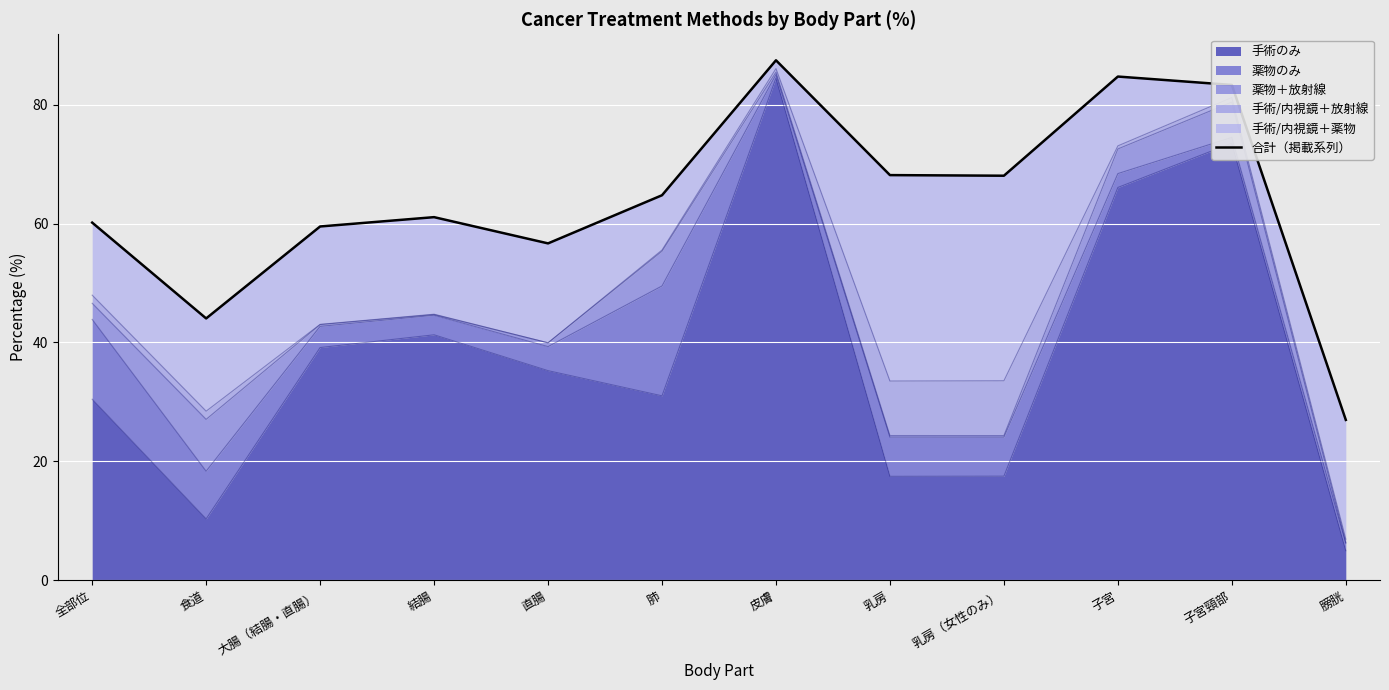

At which label is the value closest to 57?

直腸